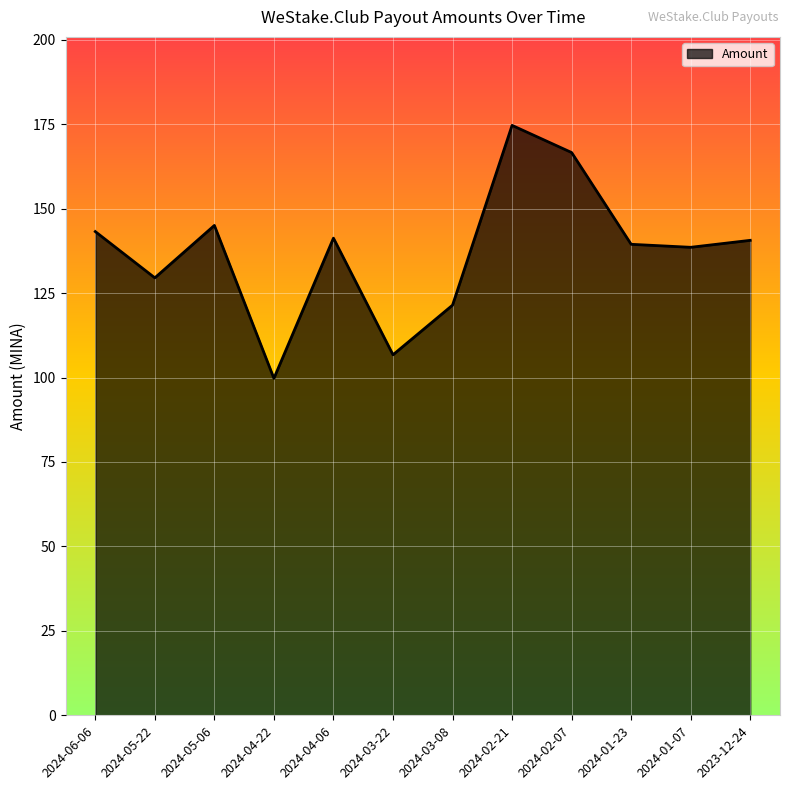

What is the average value?

137.2